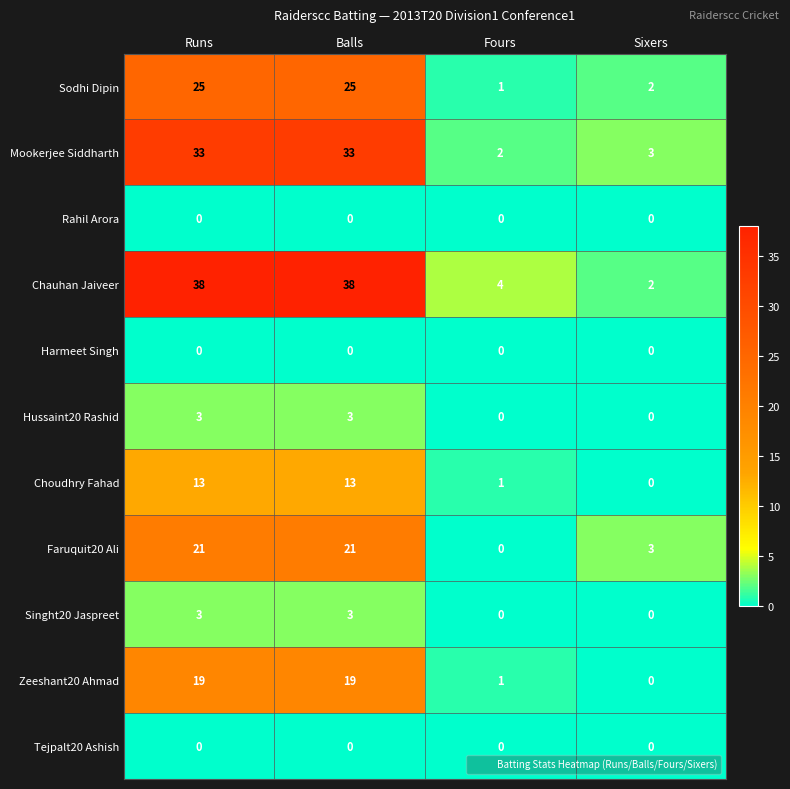

True or false: Hussaint20 Rashid has a value of 2 at Balls.

False